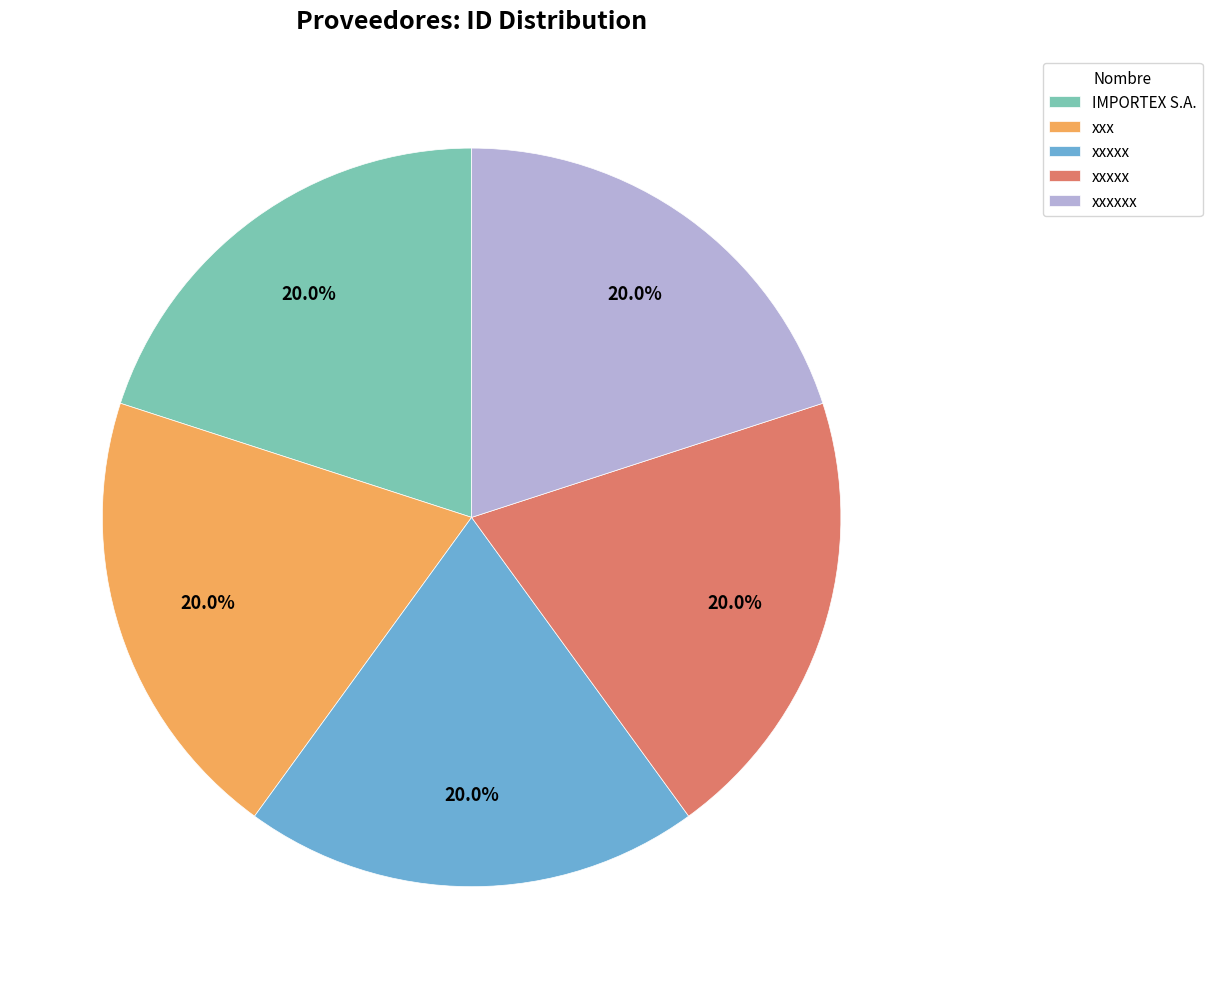

Is there any slice that represents more than half of the pie?

No